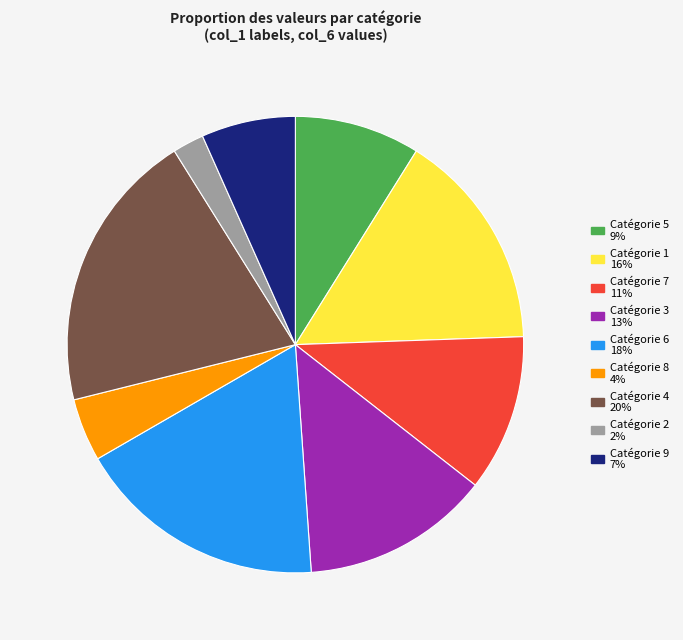

Is there any slice that represents more than half of the pie?

No